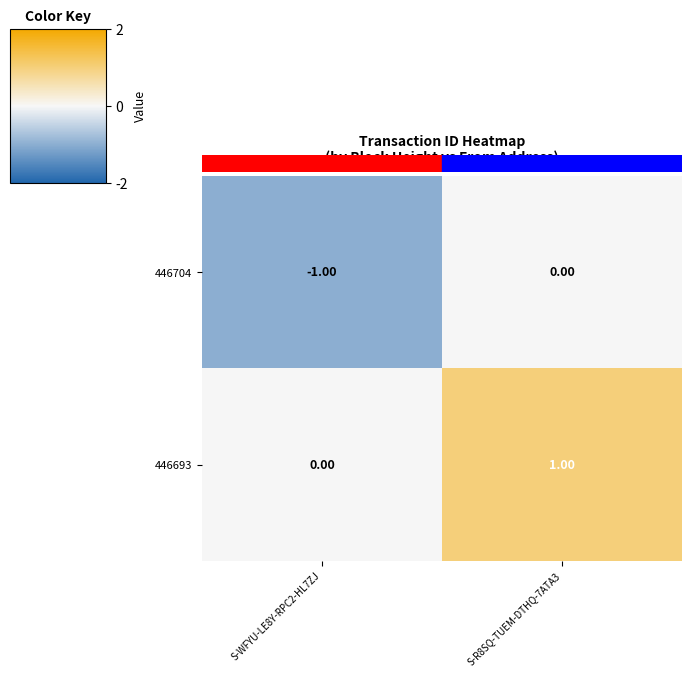

List the labels in order of 446693 value, largest first.

S-R8SQ-TUEM-DTHQ-7ATA3, S-WFYU-LE8Y-RPC2-HL7ZJ